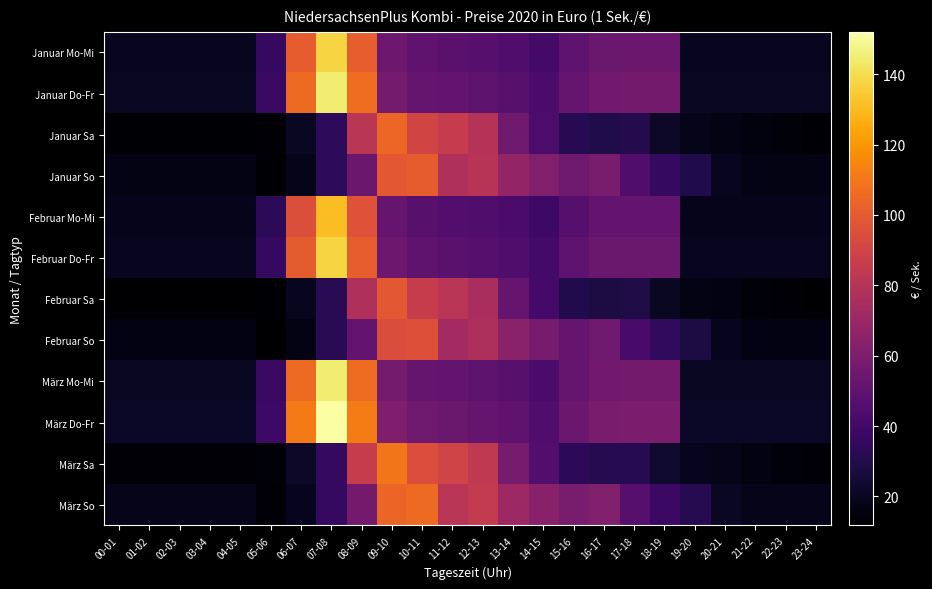

What is the minimum value shown in the chart?

11.7